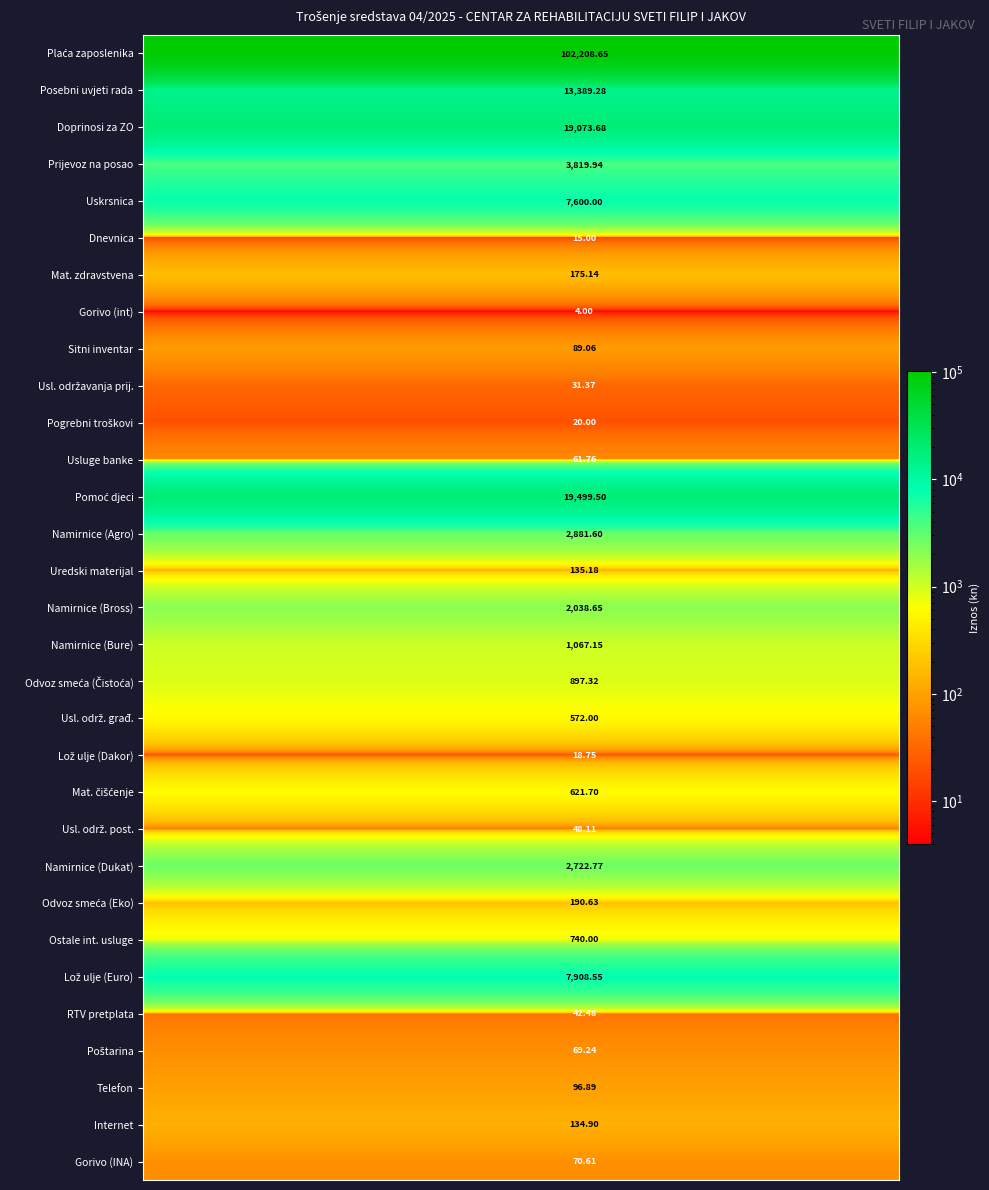

How many distinct data groups are displayed?

31